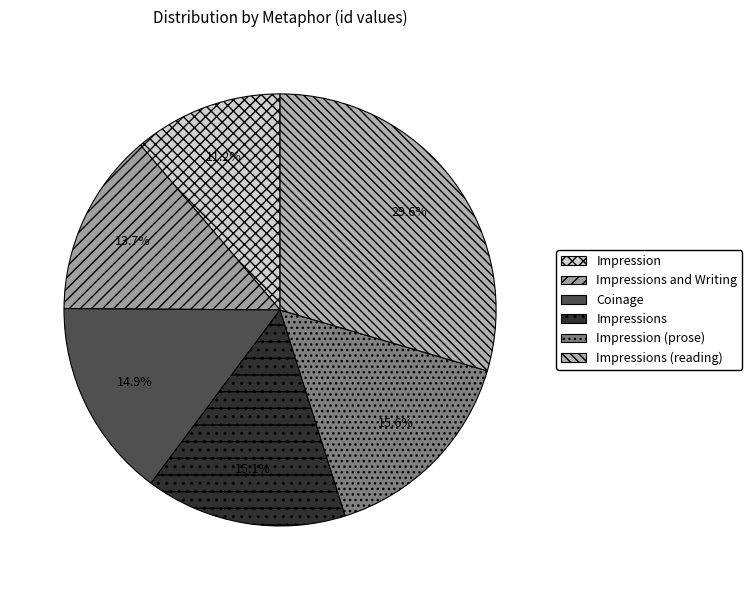

What is the change in value from Impression to Impressions?

+2986